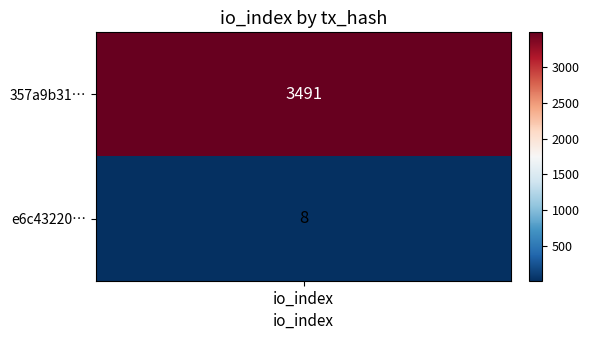

Which category has the highest value in the 357a9b310888894d26ec68e606594ed6248bcfa series?

io_index